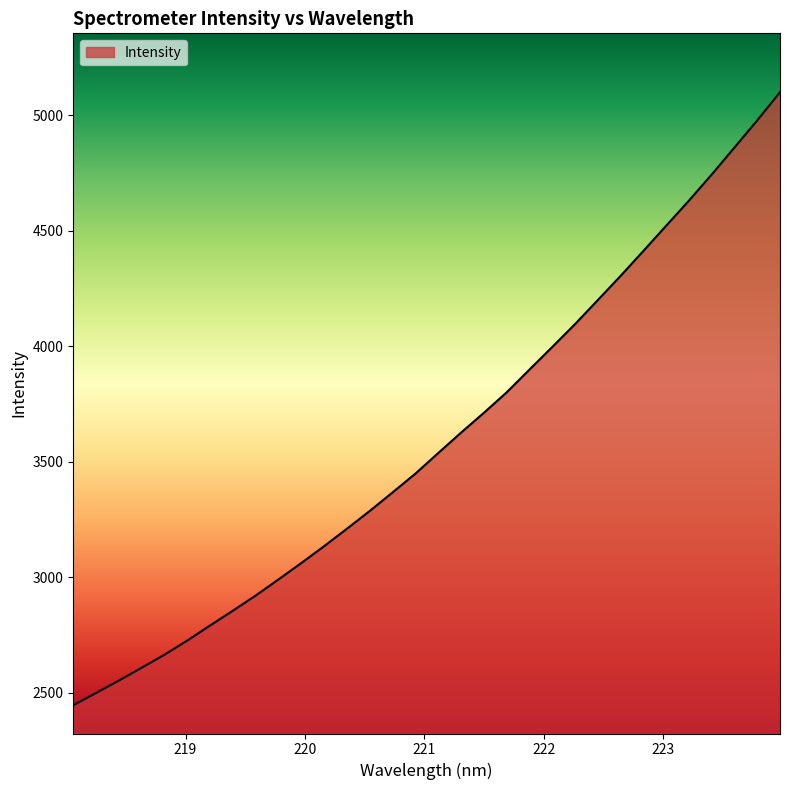

Reading left to right, extract all data points from this chart.

2446.8	2499.8	2553.7	2609.2	2665.8	2727.0	2792.2	2856.3	2921.9	2991.7	3062.7	3135.5	3211.1	3288.0	3368.1	3449.3	3538.3	3626.5	3712.2	3800.8	3899.3	3997.1	4096.2	4200.1	4304.8	4412.7	4521.8	4630.5	4743.7	4860.5	4978.1	5099.6